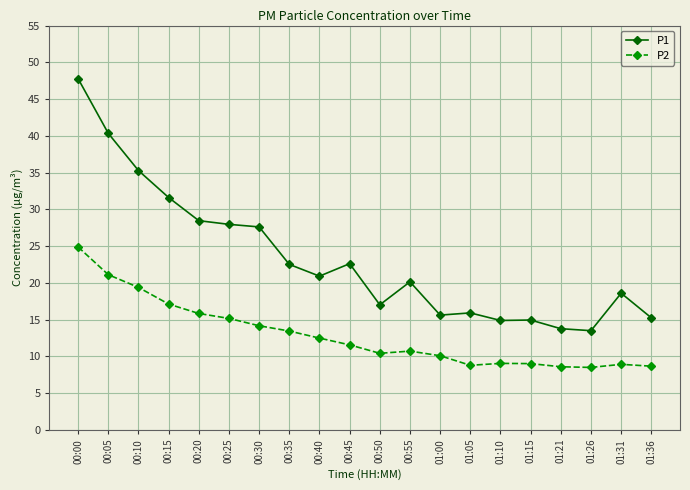

What is the average value of the P1 series?

23.2